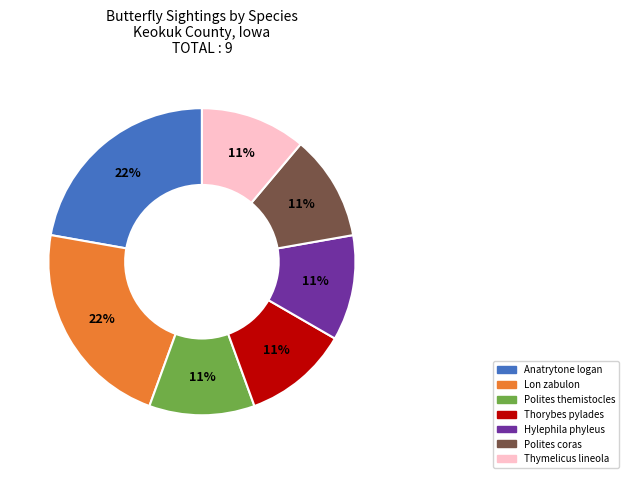

To the nearest percent, what percentage of the pie is Lon zabulon?

22%